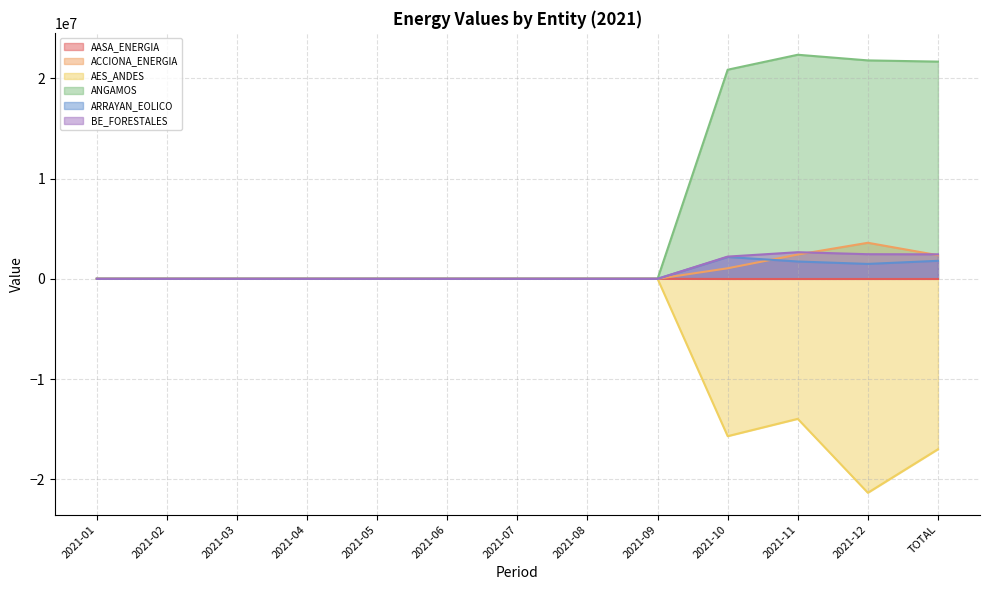

Between 2021-03 and 2021-04, which series saw the biggest shift?

AASA_ENERGIA